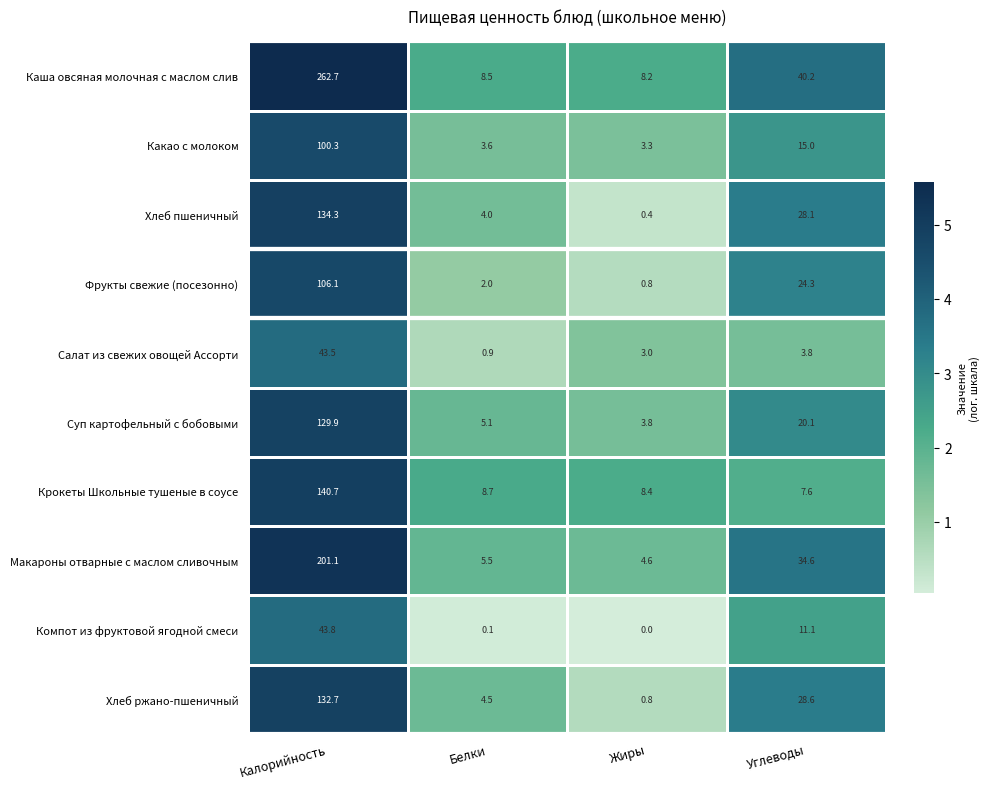

Rank the series by their maximum value, from lowest to highest.

Салат из свежих овощей Ассорти, Компот из фруктовой ягодной смеси, Какао с молоком, Фрукты свежие (посезонно), Суп картофельный с бобовыми, Хлеб ржано-пшеничный, Хлеб пшеничный, Крокеты Школьные тушеные в соусе, Макароны отварные с маслом сливочным, Каша овсяная молочная с маслом слив